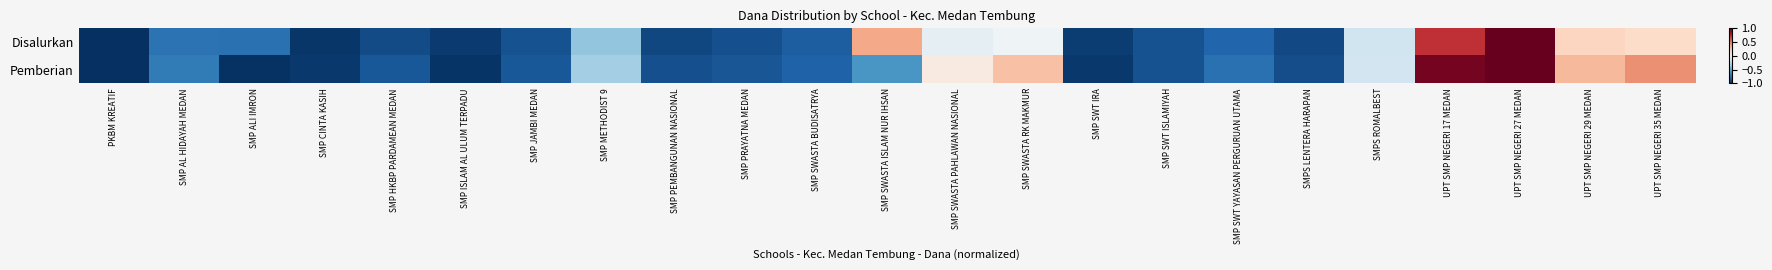

Reading right to left, transcribe all the data shown in this chart.

Disalurkan: UPT SMP NEGERI 35 MEDAN=0.2	UPT SMP NEGERI 29 MEDAN=0.2	UPT SMP NEGERI 27 MEDAN=1.0	UPT SMP NEGERI 17 MEDAN=0.7	SMPS ROMALBEST=-0.2	SMPS LENTERA HARAPAN=-0.9	SMP SWT YAYASAN PERGURUAN UTAMA=-0.8	SMP SWT ISLAMIYAH=-0.9	SMP SWT IRA=-1.0	SMP SWASTA RK MAKMUR=-0.0	SMP SWASTA PAHLAWAN NASIONAL=-0.1	SMP SWASTA ISLAM NUR IHSAN=0.4	SMP SWASTA BUDISATRYA=-0.8	SMP PRAYATNA MEDAN=-0.9	SMP PEMBANGUNAN NASIONAL=-0.9	SMP METHODIST 9=-0.4	SMP JAMBI MEDAN=-0.9	SMP ISLAM AL ULUM TERPADU=-1.0	SMP HKBP PARDAMEAN MEDAN=-0.9	SMP CINTA KASIH=-1.0	SMP ALI IMRON=-0.7	SMP AL HIDAYAH MEDAN=-0.7	PKBM KREATIF=-1.0
Pemberian: UPT SMP NEGERI 35 MEDAN=0.5	UPT SMP NEGERI 29 MEDAN=0.3	UPT SMP NEGERI 27 MEDAN=1.0	UPT SMP NEGERI 17 MEDAN=1.0	SMPS ROMALBEST=-0.2	SMPS LENTERA HARAPAN=-0.9	SMP SWT YAYASAN PERGURUAN UTAMA=-0.7	SMP SWT ISLAMIYAH=-0.9	SMP SWT IRA=-1.0	SMP SWASTA RK MAKMUR=0.3	SMP SWASTA PAHLAWAN NASIONAL=0.1	SMP SWASTA ISLAM NUR IHSAN=-0.6	SMP SWASTA BUDISATRYA=-0.8	SMP PRAYATNA MEDAN=-0.9	SMP PEMBANGUNAN NASIONAL=-0.9	SMP METHODIST 9=-0.3	SMP JAMBI MEDAN=-0.8	SMP ISLAM AL ULUM TERPADU=-1.0	SMP HKBP PARDAMEAN MEDAN=-0.8	SMP CINTA KASIH=-1.0	SMP ALI IMRON=-1.0	SMP AL HIDAYAH MEDAN=-0.7	PKBM KREATIF=-1.0